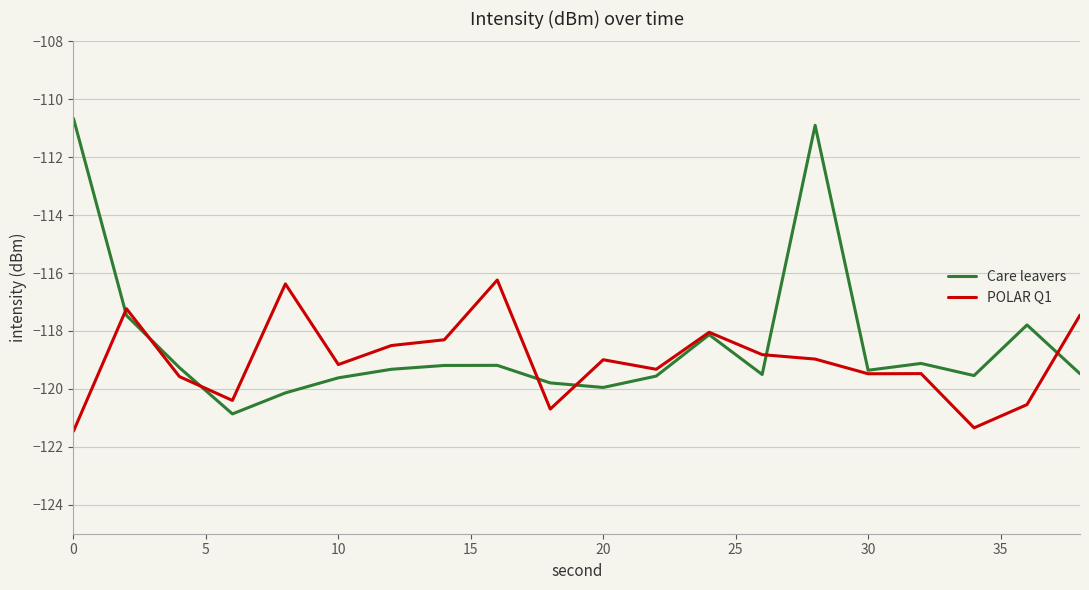

In POLAR Q1, how many points are lower than both neighbors (excluding endpoints)?

6